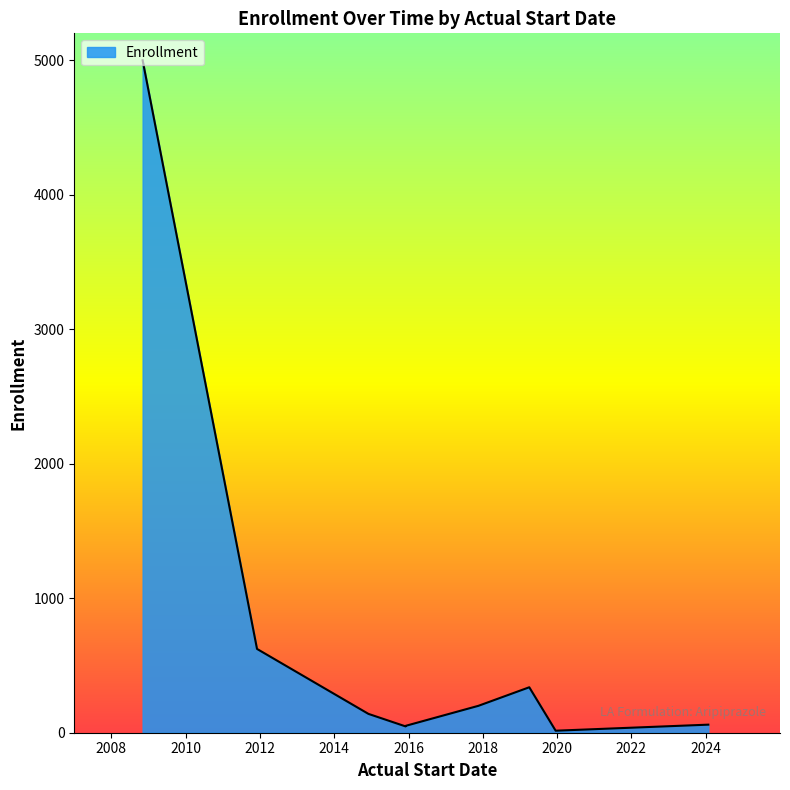

Which category has the lowest value across all series?

2019-12